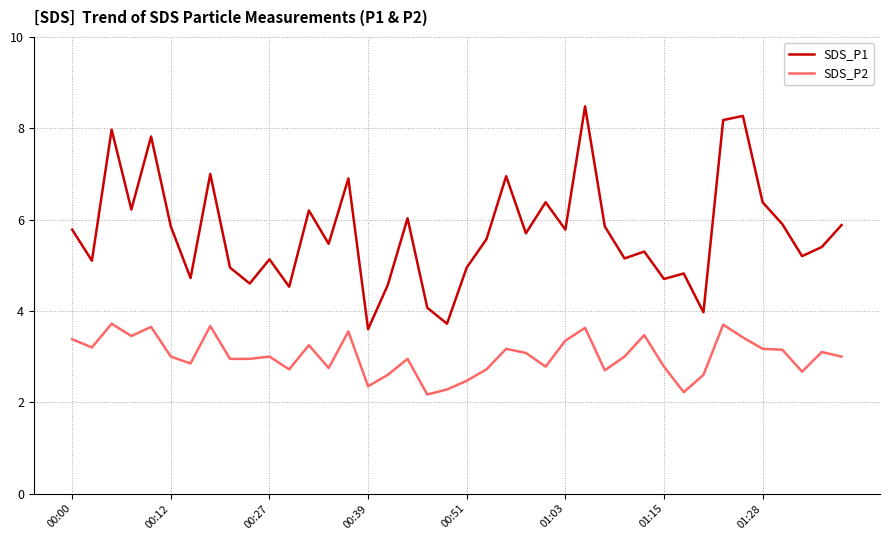

List the series in order of their overall mean, lowest first.

SDS_P2, SDS_P1